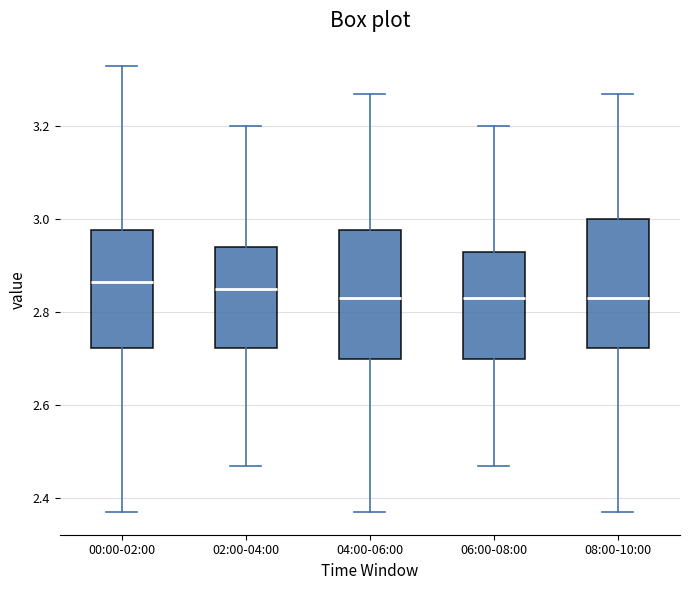

Reading left to right, transcribe this box plot: for each box, give where its median line is, the range the box spans, and where its two whiskers end, as read against the y-axis. The values are not printed on the chart, so give them approximately, as read against the axis.

00:00-02:00: median 2.86, box 2.72 to 2.98, whiskers 2.38 to 3.34
02:00-04:00: median 2.86, box 2.72 to 2.94, whiskers 2.48 to 3.20
04:00-06:00: median 2.84, box 2.70 to 2.98, whiskers 2.38 to 3.28
06:00-08:00: median 2.84, box 2.70 to 2.94, whiskers 2.48 to 3.20
08:00-10:00: median 2.84, box 2.72 to 3.00, whiskers 2.38 to 3.28